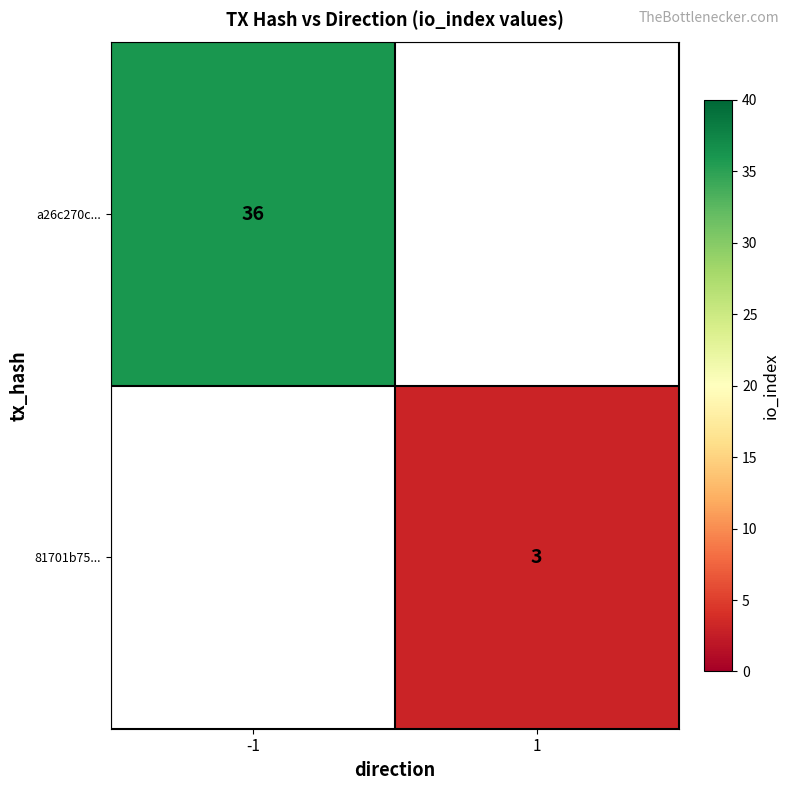

The 81701b75... series shows 3 at 1. True or false?

True